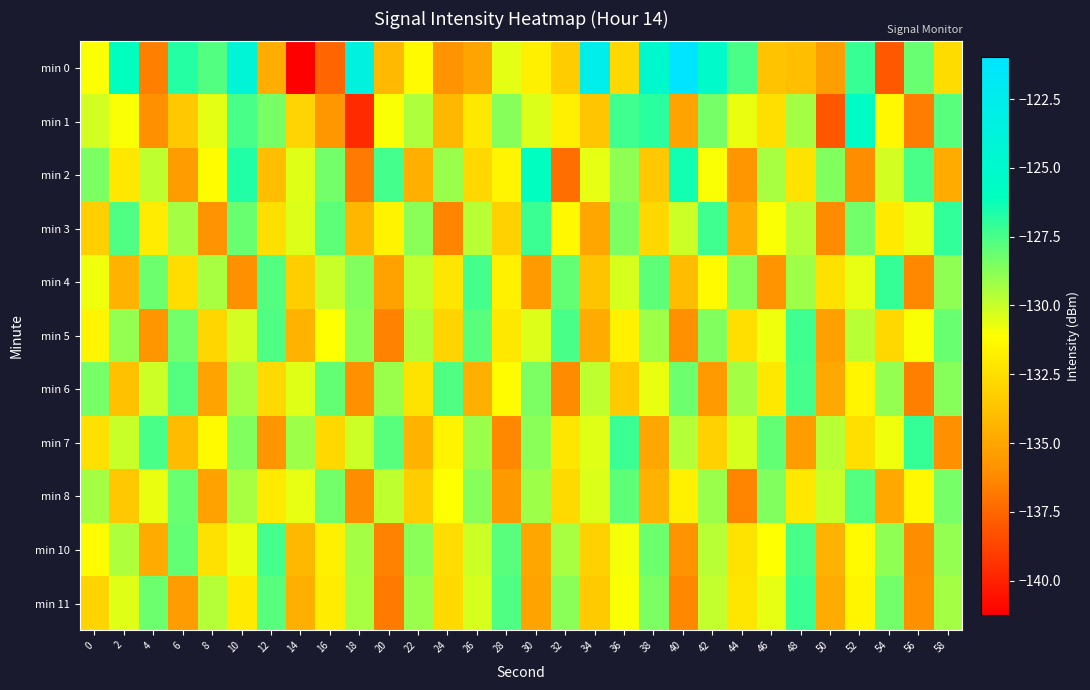

Reading left to right, what are all the values shown in this chart?

min 0: 0=-131.0	2=-126.0	4=-136.6	6=-126.8	8=-127.7	10=-124.2	12=-134.6	14=-141.2	16=-137.6	18=-123.5	20=-134.2	22=-131.3	24=-135.8	26=-135.1	28=-130.6	30=-131.8	32=-133.3	34=-122.7	36=-132.8	38=-125.0	40=-121.0	42=-125.2	44=-127.5	46=-133.7	48=-133.9	50=-135.4	52=-127.2	54=-138.0	56=-128.1	58=-132.6
min 1: 0=-130.2	2=-131.0	4=-136.0	6=-133.5	8=-130.6	10=-127.5	12=-128.4	14=-133.0	16=-135.7	18=-139.7	20=-131.0	22=-129.5	24=-134.2	26=-132.1	28=-128.7	30=-130.4	32=-131.8	34=-133.6	36=-127.3	38=-126.9	40=-135.1	42=-128.4	44=-130.7	46=-132.5	48=-129.3	50=-138.1	52=-125.6	54=-131.4	56=-136.7	58=-127.8
min 2: 0=-128.5	2=-132.1	4=-129.8	6=-135.4	8=-131.2	10=-126.7	12=-133.9	14=-130.5	16=-128.3	18=-136.8	20=-127.4	22=-134.6	24=-129.1	26=-132.8	28=-131.5	30=-125.9	32=-137.2	34=-130.6	36=-128.9	38=-133.5	40=-126.4	42=-131.0	44=-135.7	46=-129.4	48=-132.3	50=-128.6	52=-136.1	54=-130.2	56=-127.5	58=-134.8
min 3: 0=-133.2	2=-127.6	4=-131.9	6=-129.3	8=-135.8	10=-128.1	12=-132.5	14=-130.4	16=-127.9	18=-134.3	20=-131.6	22=-128.8	24=-136.4	26=-129.7	28=-133.1	30=-127.2	32=-131.4	34=-135.0	36=-128.5	38=-132.8	40=-130.1	42=-127.3	44=-134.7	46=-131.0	48=-129.6	50=-136.2	52=-128.3	54=-132.0	56=-130.7	58=-127.0
min 4: 0=-130.8	2=-134.5	4=-128.2	6=-132.6	8=-129.4	10=-136.0	12=-127.7	14=-133.3	16=-130.0	18=-128.6	20=-135.2	22=-129.9	24=-132.2	26=-127.4	28=-131.7	30=-135.5	32=-128.0	34=-133.7	36=-130.3	38=-127.9	40=-134.0	42=-131.3	44=-128.7	46=-135.8	48=-129.2	50=-132.4	52=-130.6	54=-127.1	56=-136.3	58=-128.9
min 5: 0=-131.5	2=-129.0	4=-135.7	6=-128.3	8=-132.9	10=-130.2	12=-127.6	14=-134.4	16=-131.1	18=-128.8	20=-136.5	22=-129.5	24=-133.0	26=-127.8	28=-132.1	30=-130.4	32=-127.5	34=-134.8	36=-131.7	38=-129.2	40=-136.0	42=-128.6	44=-132.5	46=-130.8	48=-127.3	50=-135.3	52=-129.7	54=-132.8	56=-131.0	58=-128.1
min 6: 0=-128.4	2=-133.8	4=-130.1	6=-127.7	8=-135.1	10=-129.4	12=-132.7	14=-130.5	16=-128.0	18=-135.9	20=-129.1	22=-132.3	24=-127.6	26=-134.6	28=-131.2	30=-128.5	32=-136.2	34=-129.8	36=-133.4	38=-130.7	40=-128.2	42=-135.5	44=-129.3	46=-132.1	48=-127.4	50=-134.9	52=-131.5	54=-129.0	56=-136.6	58=-128.7
min 7: 0=-132.4	2=-130.0	4=-127.5	6=-134.1	8=-131.3	10=-128.6	12=-135.7	14=-129.2	16=-132.8	18=-130.1	20=-127.8	22=-134.4	24=-131.6	26=-129.1	28=-136.3	30=-128.8	32=-132.2	34=-130.5	36=-127.2	38=-135.0	40=-129.6	42=-133.1	44=-130.3	46=-128.0	48=-135.4	50=-129.7	52=-132.5	54=-130.8	56=-127.1	58=-136.0
min 8: 0=-129.3	2=-133.5	4=-130.7	6=-128.1	8=-135.2	10=-129.4	12=-132.0	14=-130.6	16=-128.3	18=-136.1	20=-129.8	22=-133.3	24=-131.1	26=-128.7	28=-135.6	30=-129.2	32=-132.7	34=-130.4	36=-127.9	38=-134.5	40=-131.7	42=-129.1	44=-136.4	46=-128.6	48=-132.1	50=-130.0	52=-127.7	54=-134.9	56=-131.4	58=-128.4
min 10: 0=-131.2	2=-129.5	4=-134.8	6=-128.0	8=-132.4	10=-130.7	12=-127.4	14=-134.2	16=-131.8	18=-129.3	20=-136.5	22=-128.8	24=-132.6	26=-130.1	28=-127.8	30=-135.0	32=-129.4	34=-133.1	36=-130.9	38=-128.2	40=-135.8	42=-129.7	44=-132.3	46=-131.1	48=-127.5	50=-134.5	52=-131.3	54=-128.9	56=-136.1	58=-129.0
min 11: 0=-133.0	2=-130.5	4=-128.2	6=-135.4	8=-129.6	10=-132.0	12=-127.8	14=-134.6	16=-131.9	18=-129.4	20=-136.8	22=-129.1	24=-132.7	26=-130.3	28=-127.6	30=-135.1	32=-128.8	34=-133.4	36=-131.0	38=-128.5	40=-136.3	42=-129.9	44=-132.2	46=-130.6	48=-127.2	50=-134.8	52=-131.5	54=-128.3	56=-135.9	58=-129.3